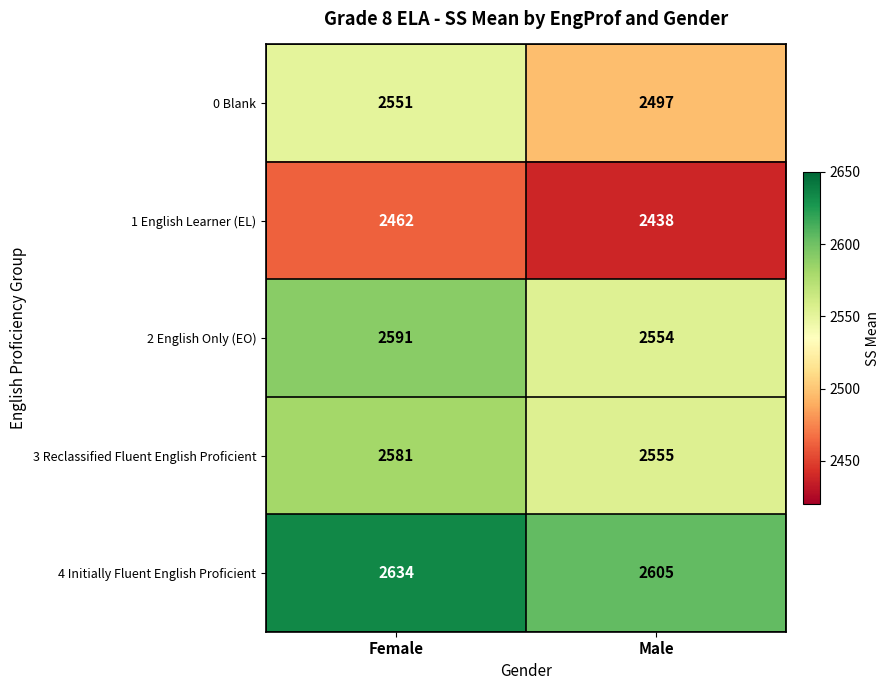

List the labels in order of 4 Initially Fluent English Proficient value, largest first.

Female, Male